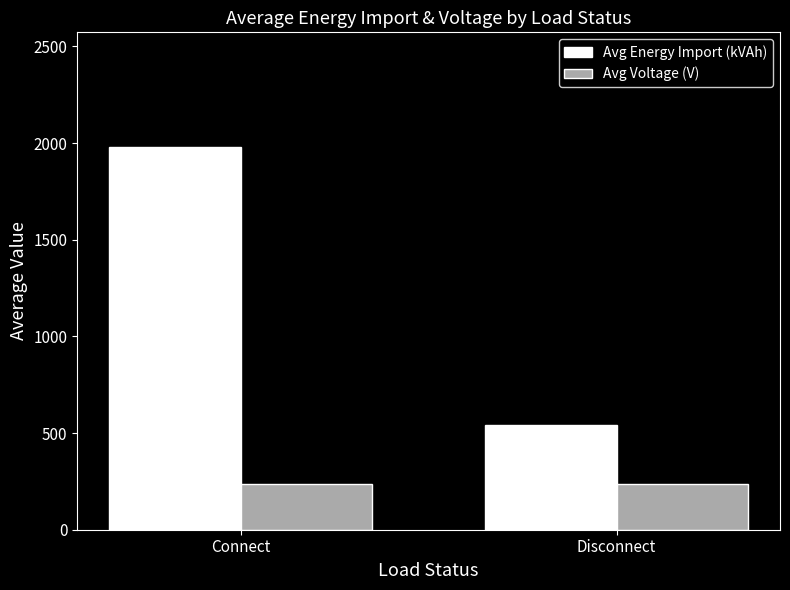

How many bars are there in total?

4